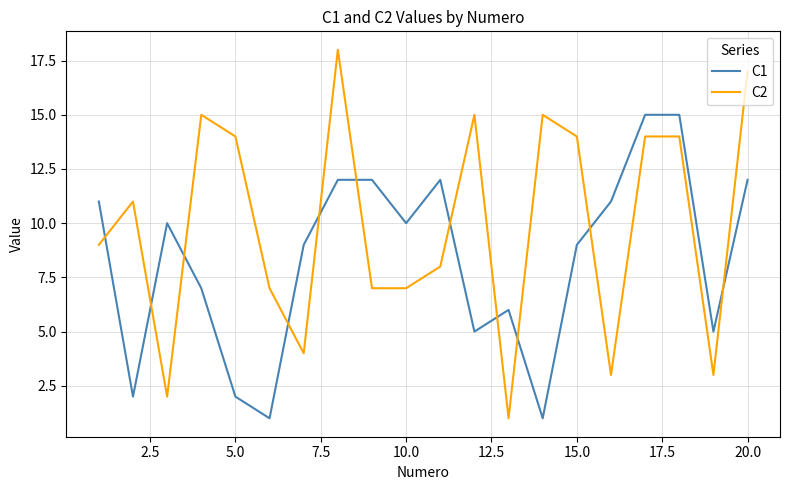

True or false: C2 and C1 intersect in this chart.

True